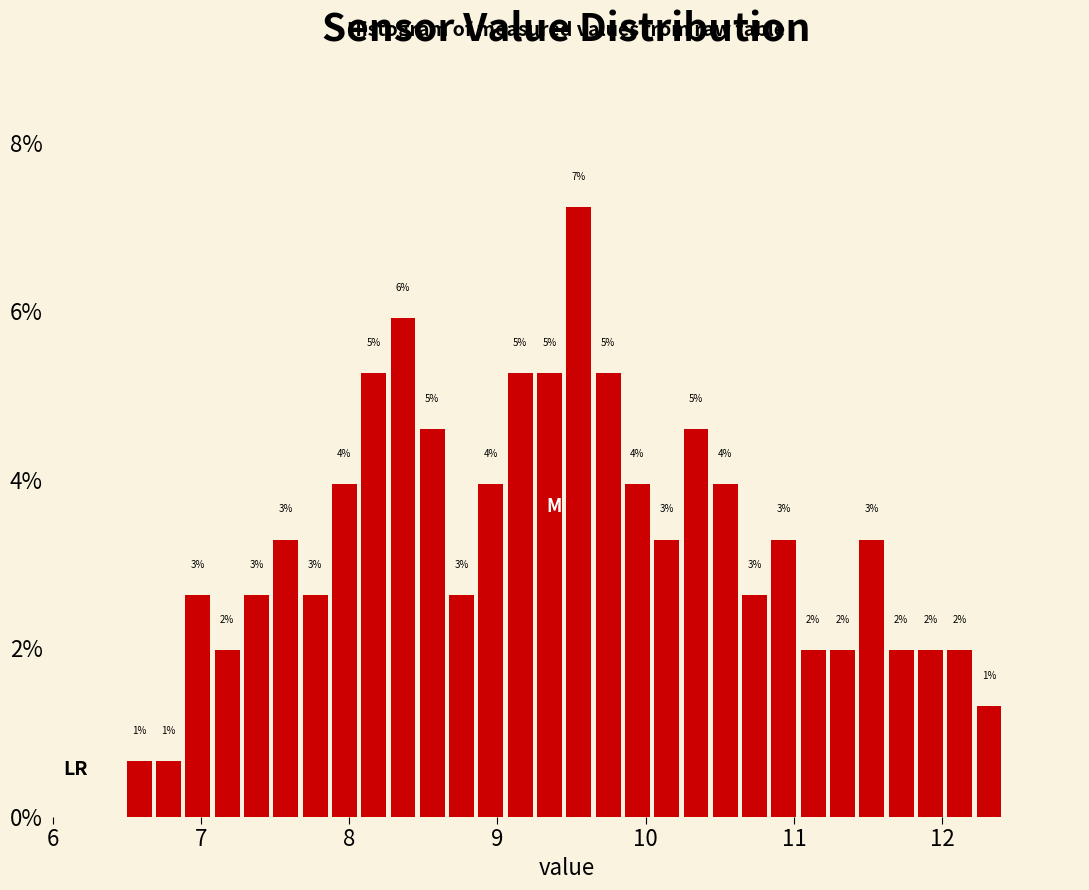

Read against the x-axis, roughly where is the centre of the tallest bar?

9.5